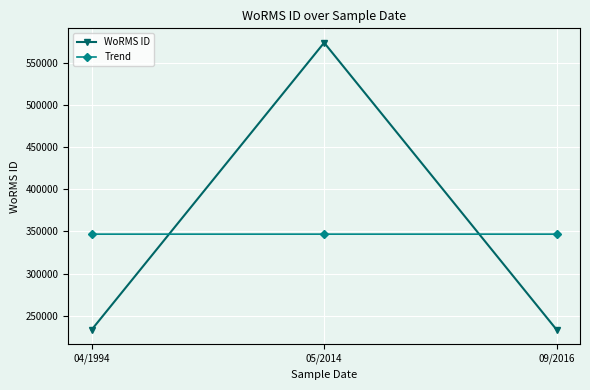

Rank the series by their maximum value, from lowest to highest.

Trend, WoRMS ID